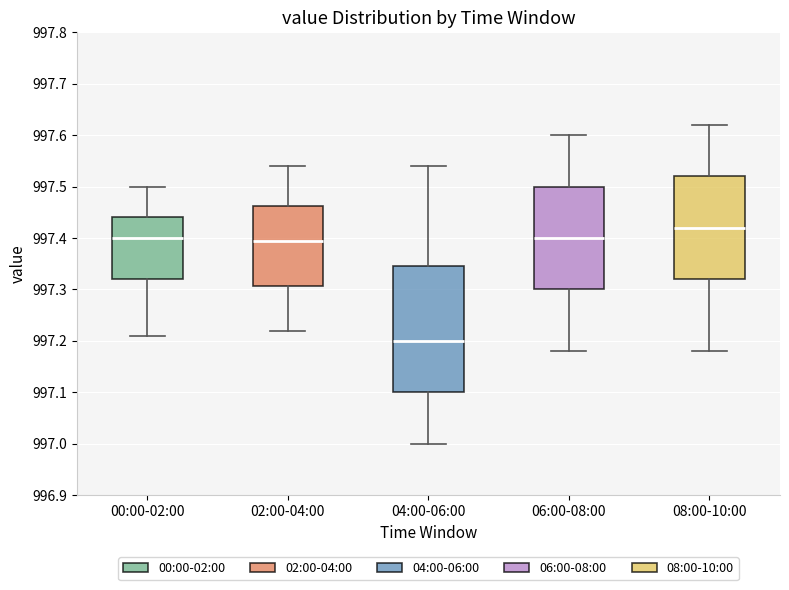

Reading left to right, transcribe this box plot: for each box, give where its median line is, the range the box spans, and where its two whiskers end, as read against the y-axis. The values are not printed on the chart, so give them approximately, as read against the axis.

00:00-02:00: median 997.40, box 997.32 to 997.44, whiskers 997.21 to 997.50
02:00-04:00: median 997.40, box 997.31 to 997.46, whiskers 997.22 to 997.54
04:00-06:00: median 997.20, box 997.10 to 997.35, whiskers 997.00 to 997.54
06:00-08:00: median 997.40, box 997.30 to 997.50, whiskers 997.18 to 997.60
08:00-10:00: median 997.42, box 997.32 to 997.52, whiskers 997.18 to 997.62